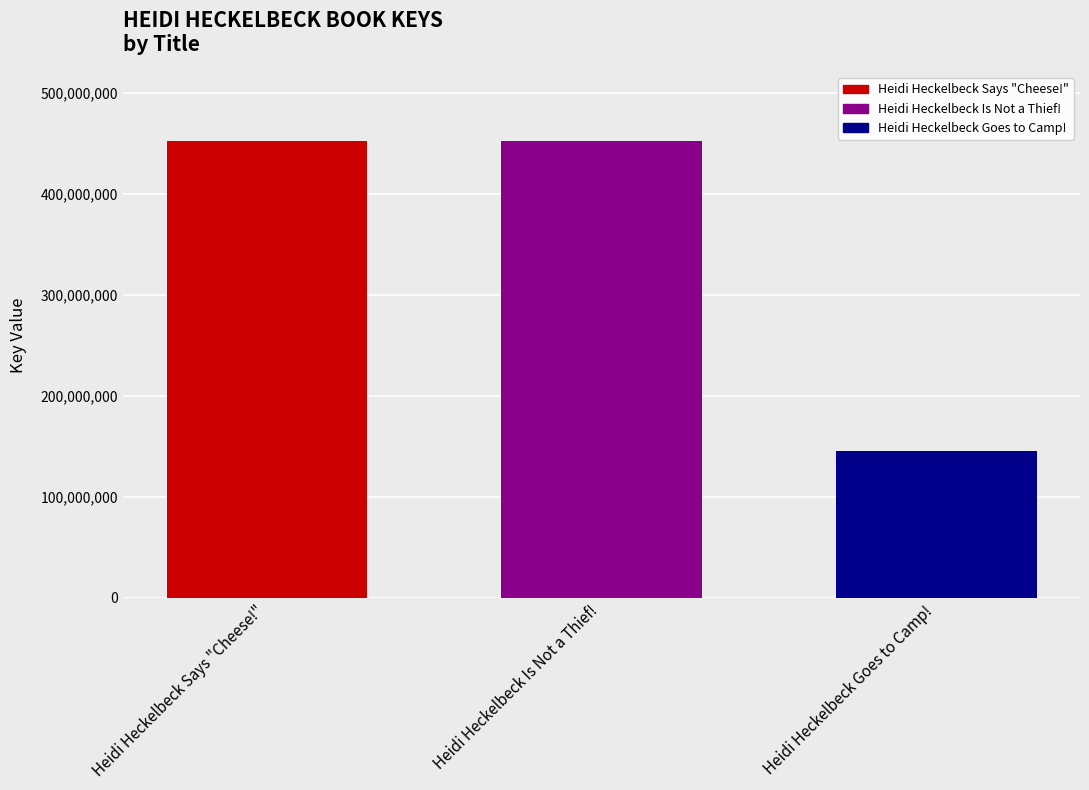

How many data points are less than 452919038?

1